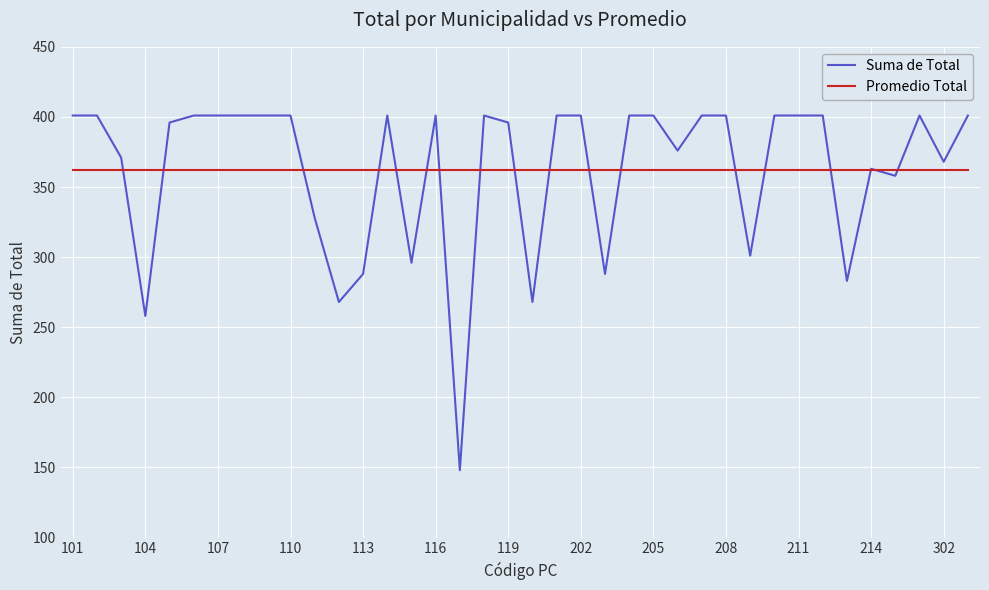

List the series in order of their peak value, lowest first.

Promedio Total, Suma de Total